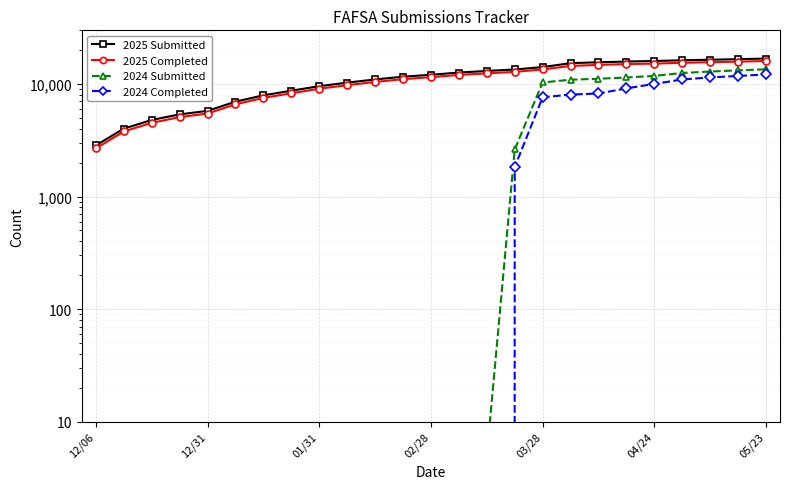

Between 8 and 13, which is larger?

13